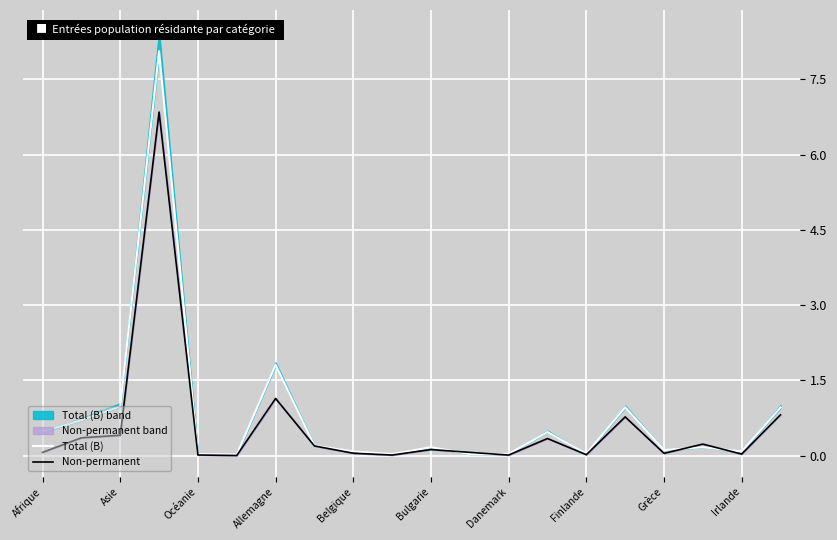

Reading left to right, transcribe all the data shown in this chart.

Total (B): 0.5	0.7	1.0	8.1	0.0	0.0	1.8	0.2	0.1	0.0	0.2	0.0	0.0	0.5	0.0	1.0	0.1	0.2	0.1	1.0
Non-permanent: 0.1	0.4	0.4	6.8	0.0	0.0	1.1	0.2	0.1	0.0	0.1	0.1	0.0	0.3	0.0	0.8	0.0	0.2	0.0	0.8